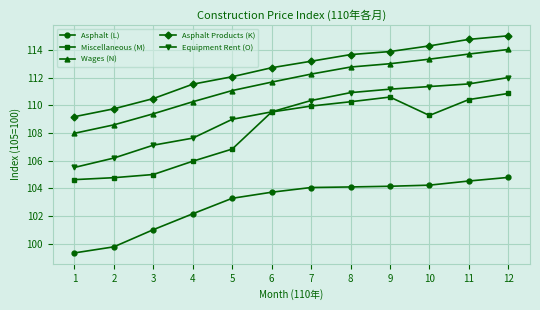

Count the number of categories in the chart.

12